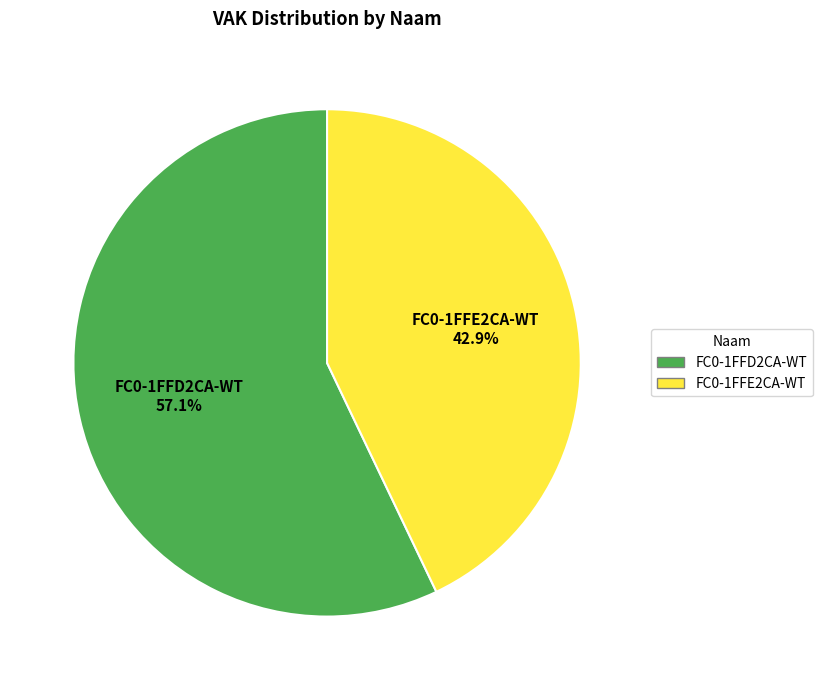

To the nearest percent, what is the average slice percentage?

50%